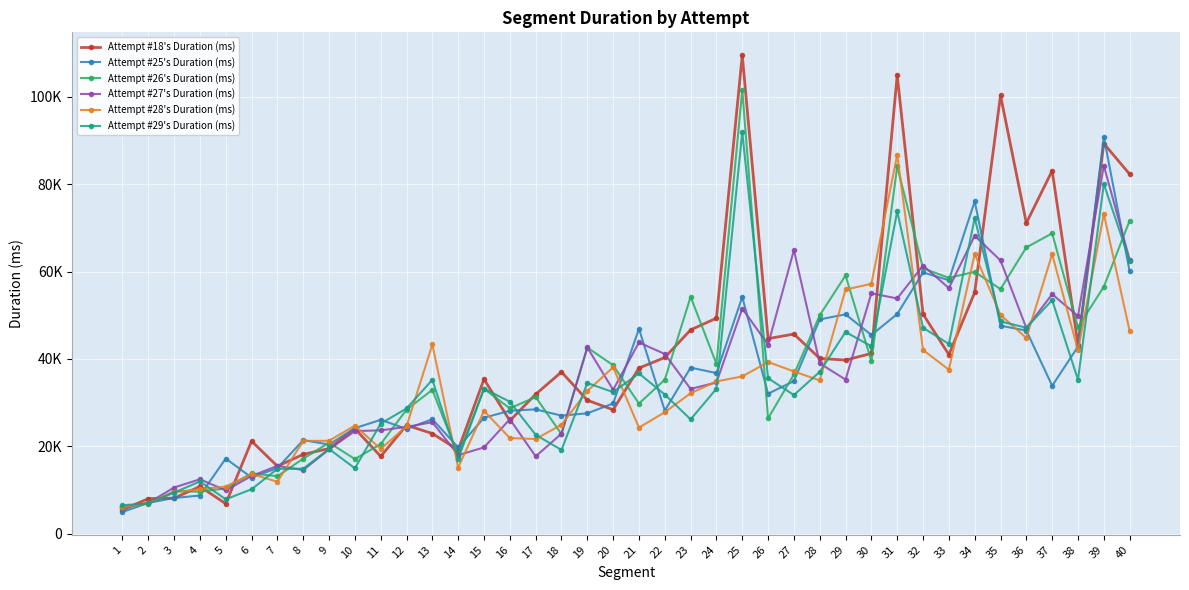

At which label does Attempt #18's Duration (ms) reach its minimum?

1